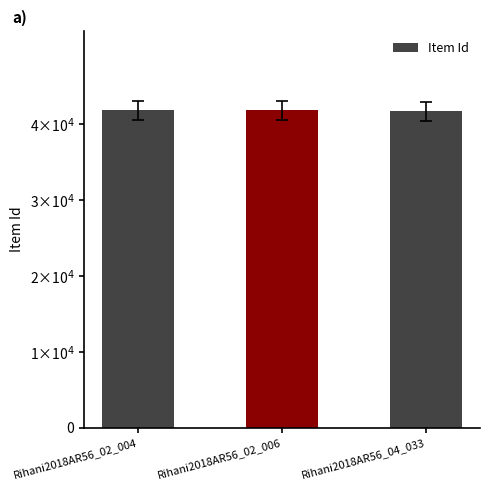

What is the label of the 2nd bar from the right?

Rihani2018AR56_02_006